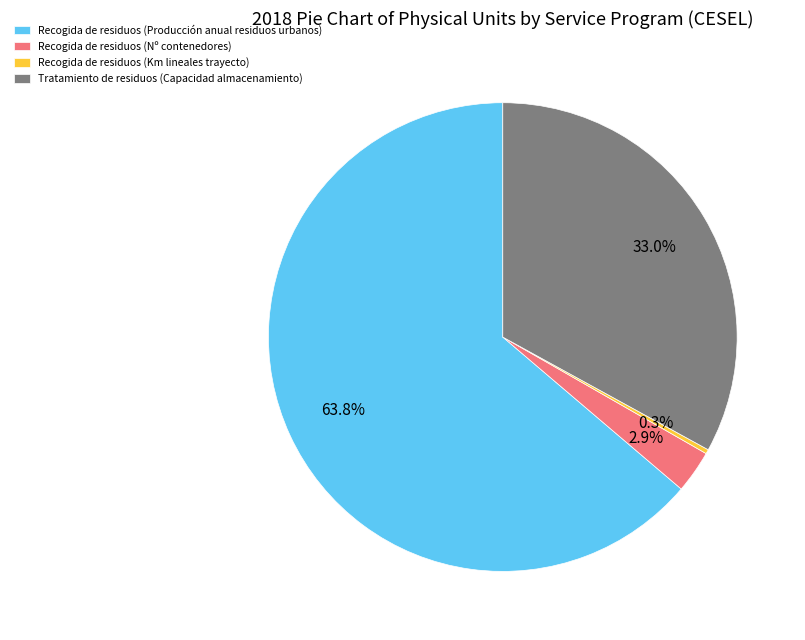

What is the smallest slice in the pie chart?

Recogida de residuos (Km lineales trayecto)